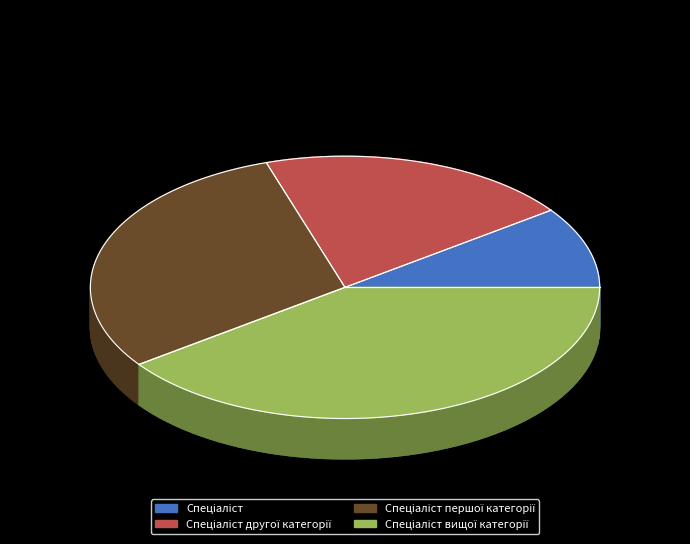

What is the change in value from Спеціаліст першої категорії to Спеціаліст вищої категорії?

+1